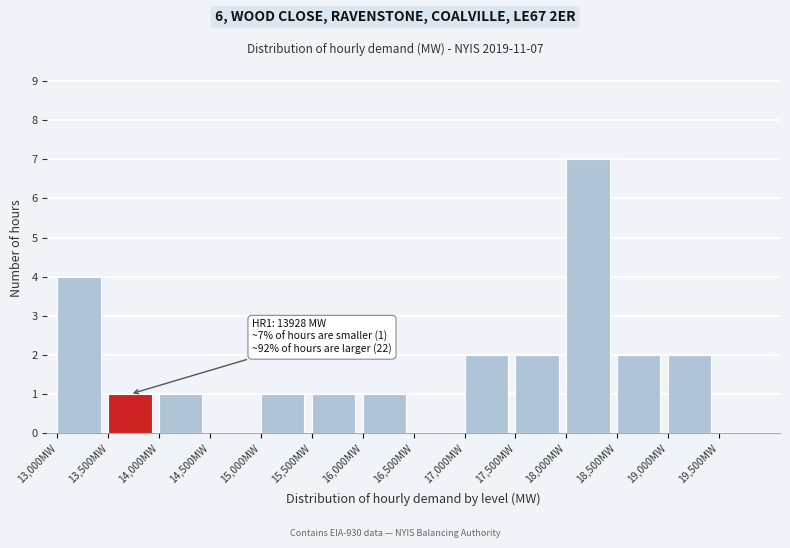

Over which range of the x-axis is the bar tallest?

18000 to 18500